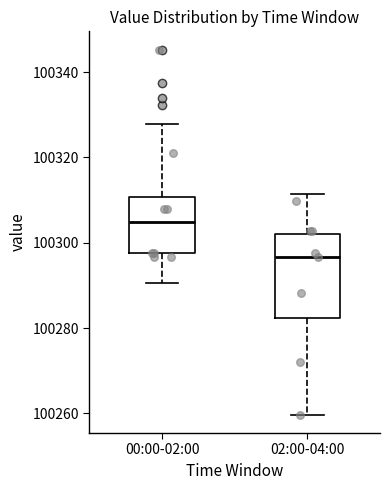

Reading left to right, read every box against the y-axis: the position of its median line, the range the box covers, and the ends of its whiskers. The values are not printed on the chart, so give them approximately, as read against the axis.

00:00-02:00: median 100304, box 100298 to 100310, whiskers 100290 to 100328
02:00-04:00: median 100296, box 100282 to 100302, whiskers 100260 to 100312